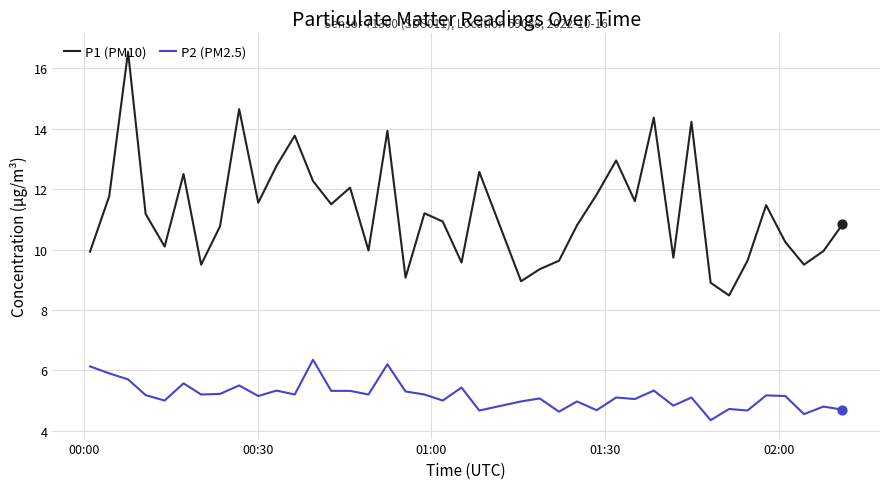

Which series has the largest total across all categories?

P1 (PM10)